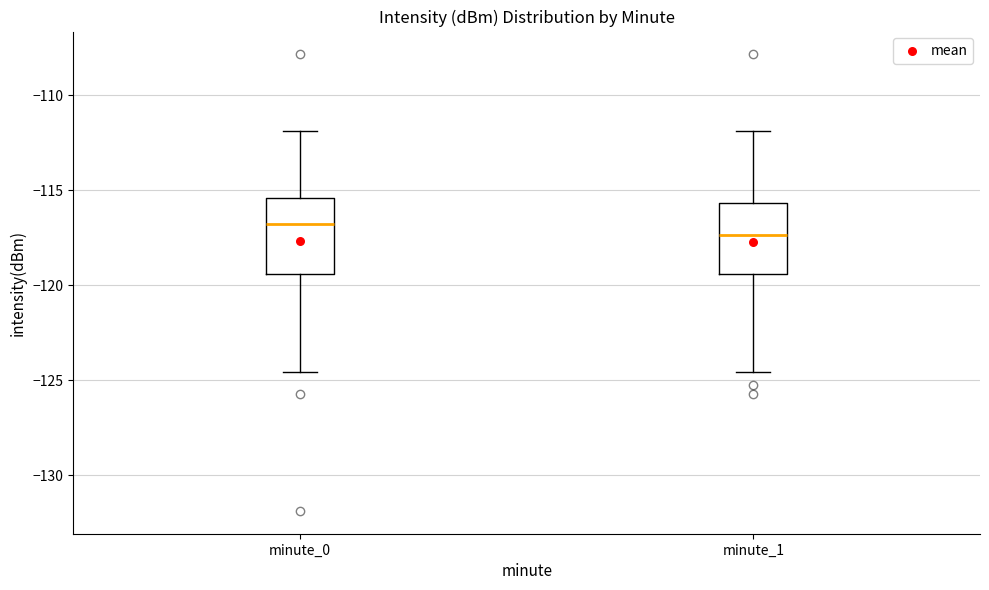

Where does the lower whisker of the box for minute_1 end on the y-axis? The values are not printed on the chart, so give them approximately, as read against the axis.

-124.5